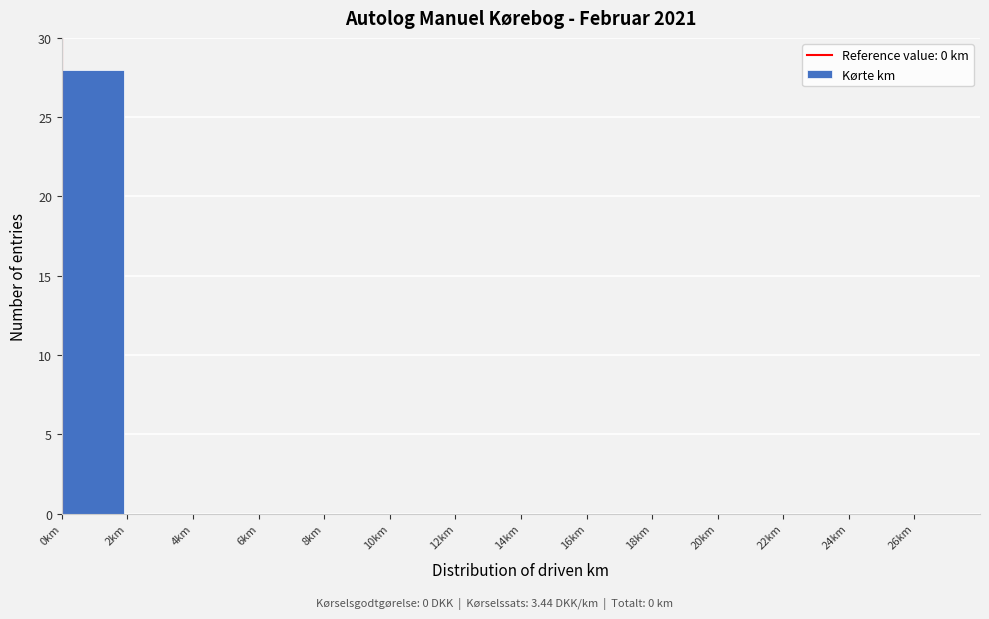

What is the height of the bar covering 0 to 2 on the x-axis? The values are not printed on the chart, so give them approximately, as read against the axis.

28